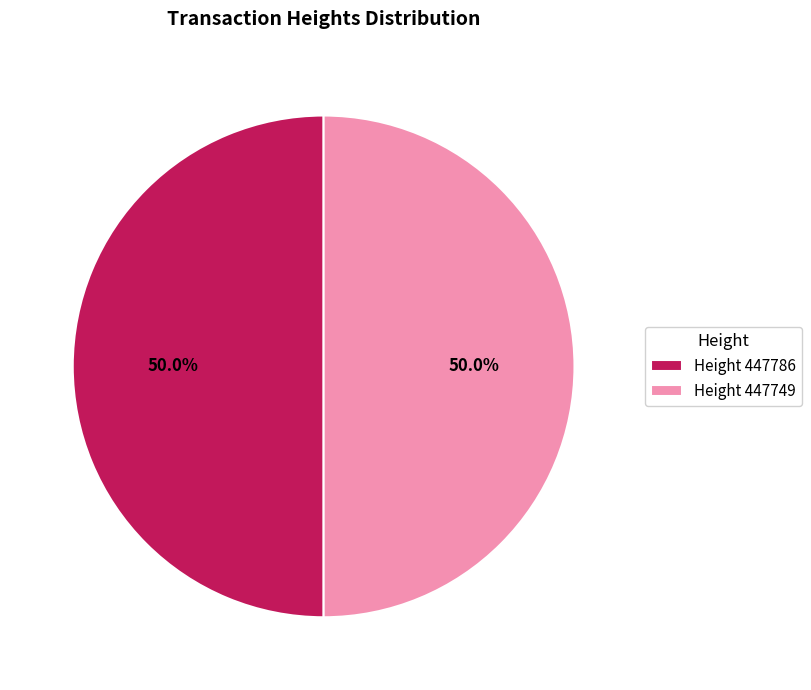

How many slices are in this pie chart?

2